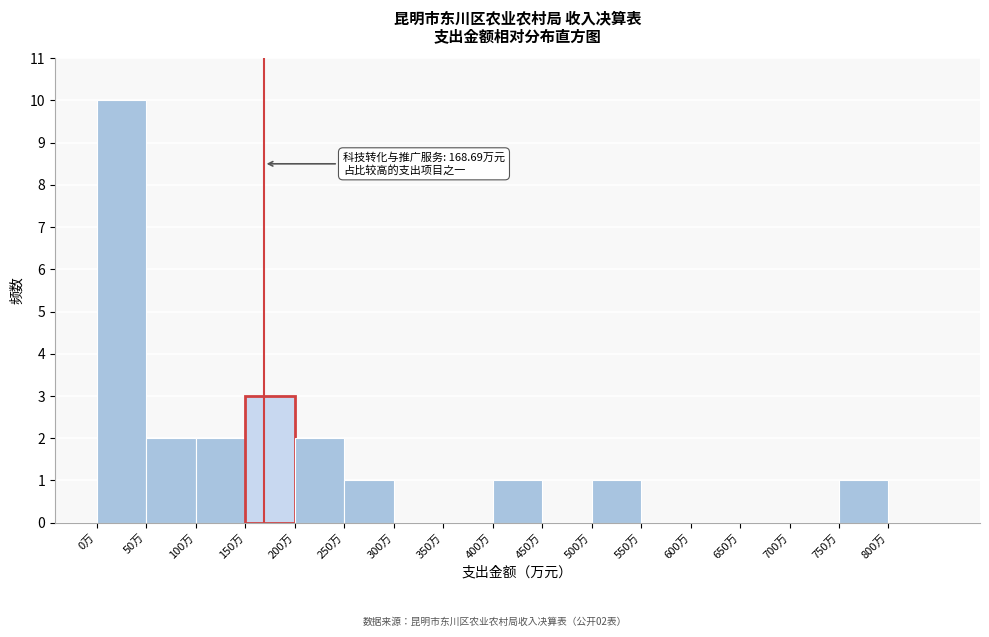

Over which range of the x-axis is the bar tallest?

0 to 50